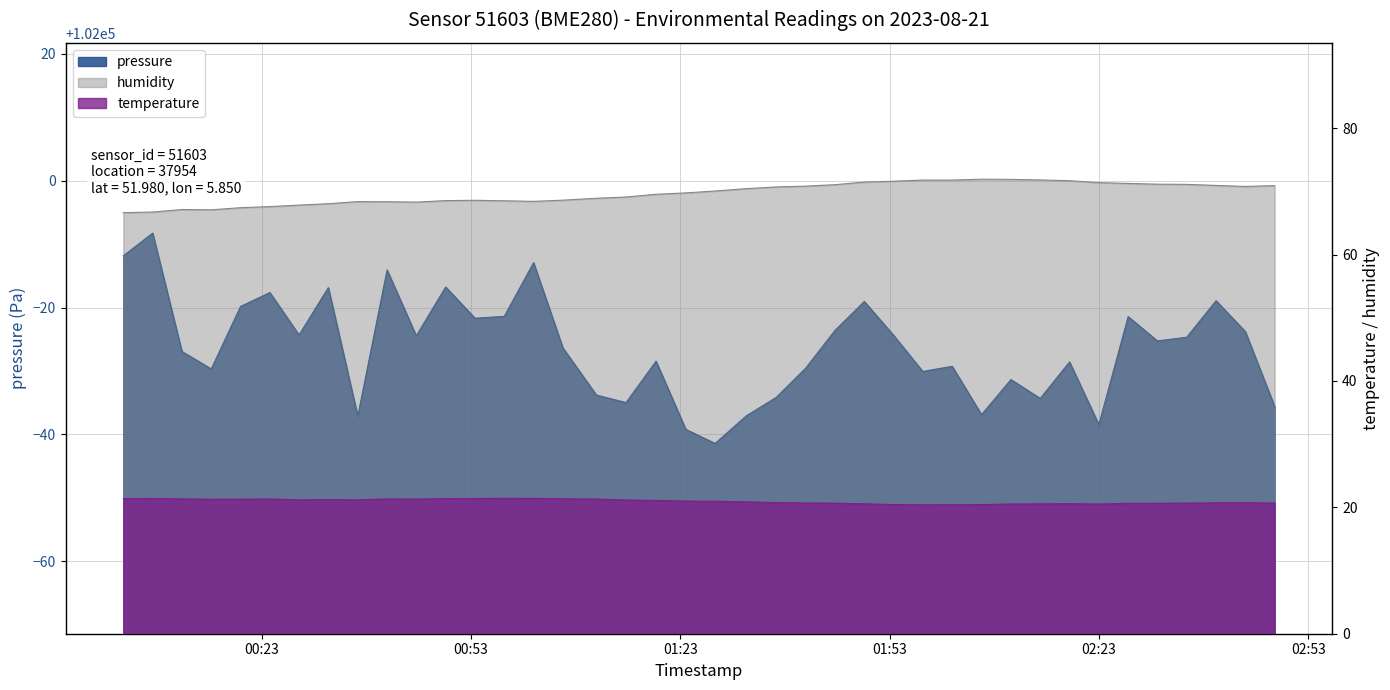

At which category does temperature reach its first local peak?

2023-08-21T00:07:22